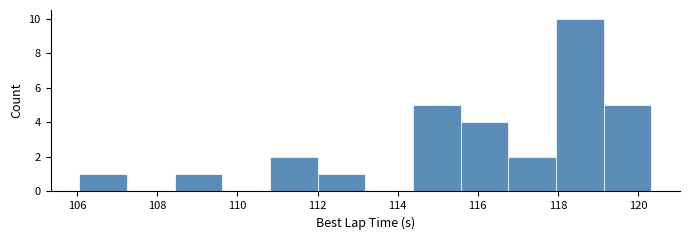

Reading left to right, transcribe this chart: for each bar, give the range it covers on the x-axis and its height. Neither the bar edges nor the heights are printed on the chart, so give them approximately, as read against the axes.

106.0 to 107.2: 1
107.2 to 108.4: 0
108.4 to 109.6: 1
109.6 to 110.8: 0
110.8 to 112.0: 2
112.0 to 113.2: 1
113.2 to 114.4: 0
114.4 to 115.6: 5
115.6 to 116.8: 4
116.8 to 118.0: 2
118.0 to 119.2: 10
119.2 to 120.4: 5